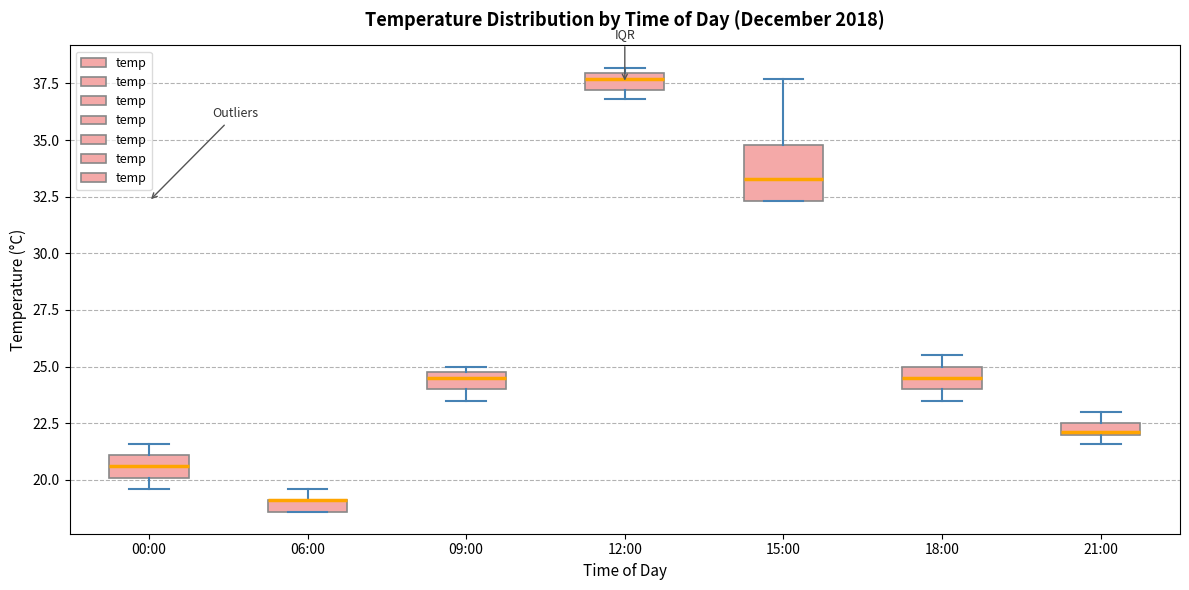

Where is the lower edge of the box for 00:00 on the y-axis? The values are not printed on the chart, so give them approximately, as read against the axis.

20.0